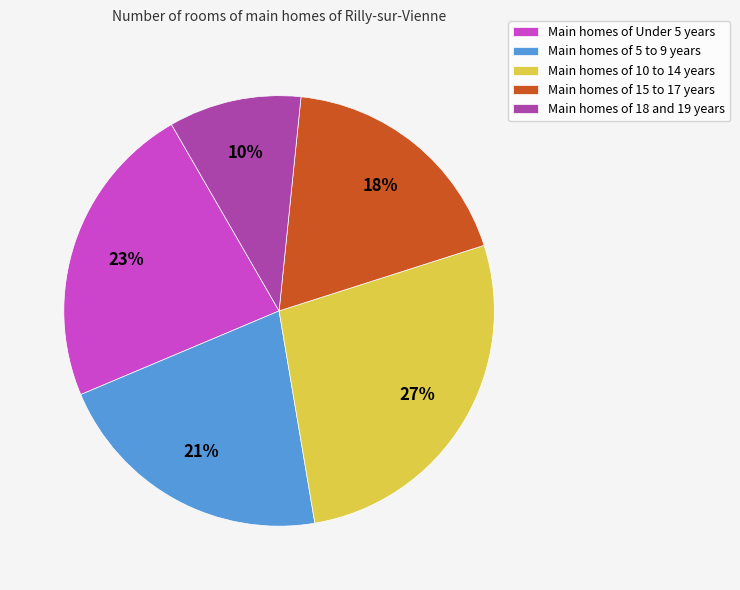

Which slice is the smallest?

Main homes of 18 and 19 years